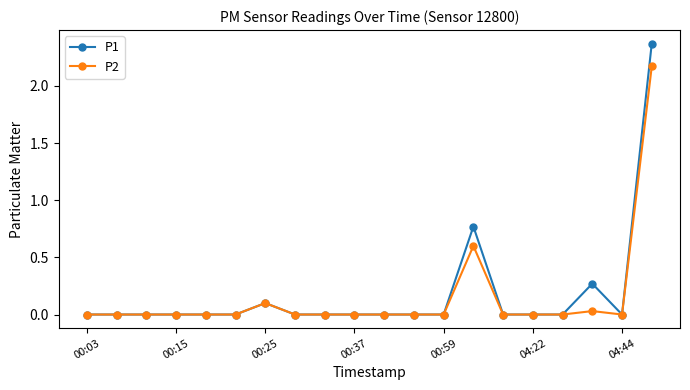

Rank the series by their maximum value, from highest to lowest.

P1, P2